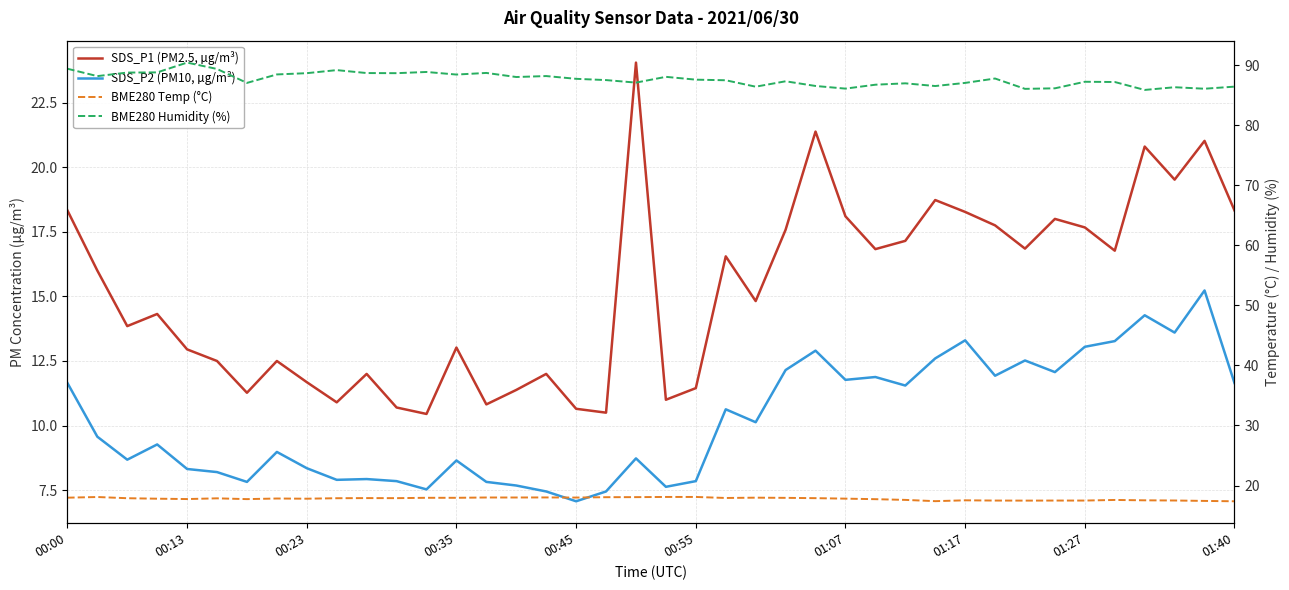

Which series has the largest total across all categories?

BME280 Humidity (%)